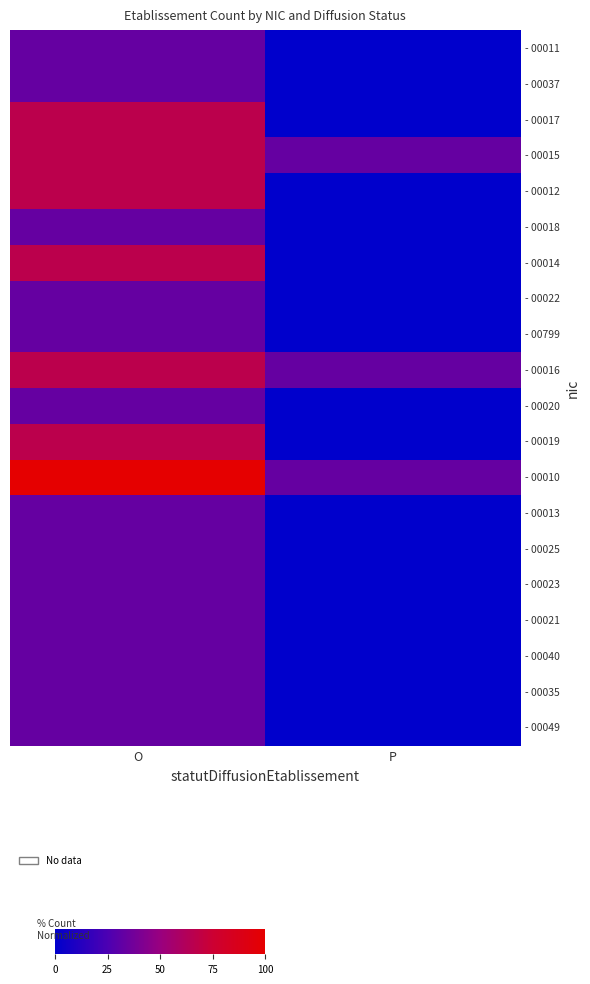

What is the maximum value shown in the chart?

100.0